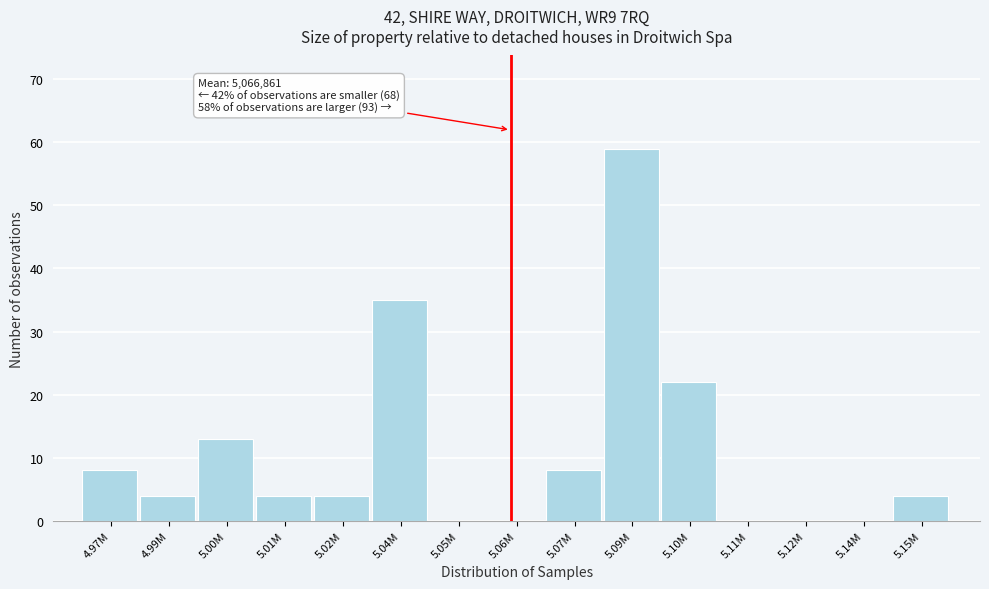

Reading right to left, extract all data points from this chart.

5.15M=4	5.14M=0	5.12M=0	5.11M=0	5.10M=22	5.09M=59	5.07M=8	5.06M=0	5.05M=0	5.04M=35	5.02M=4	5.01M=4	5.00M=13	4.99M=4	4.97M=8